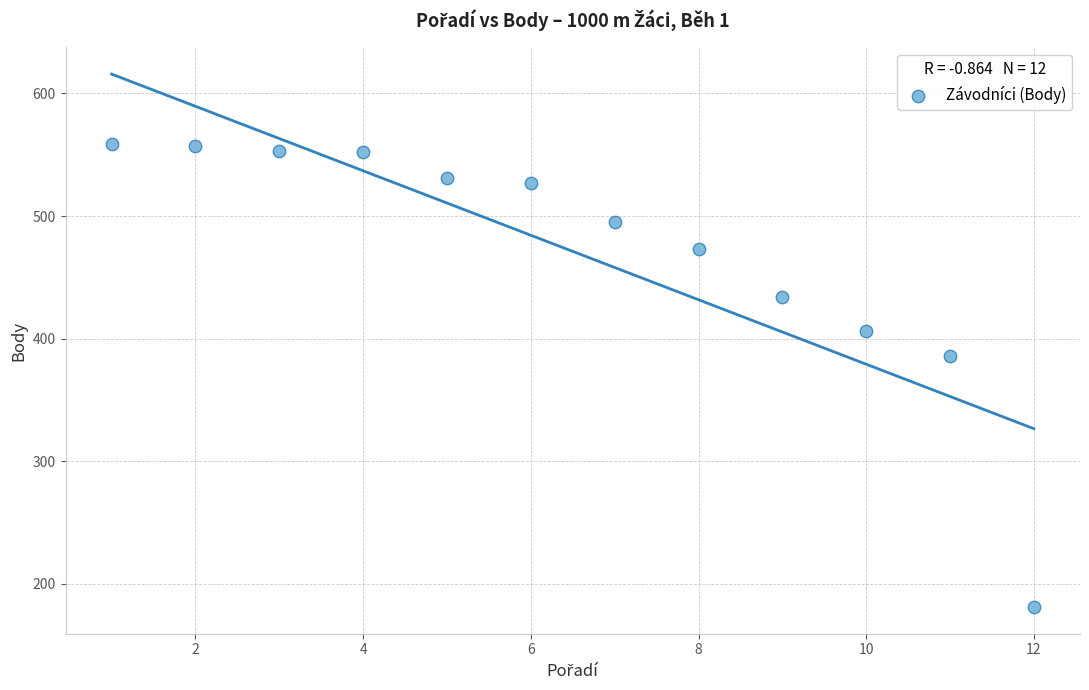

What is the range of X values (max minus min)?

11